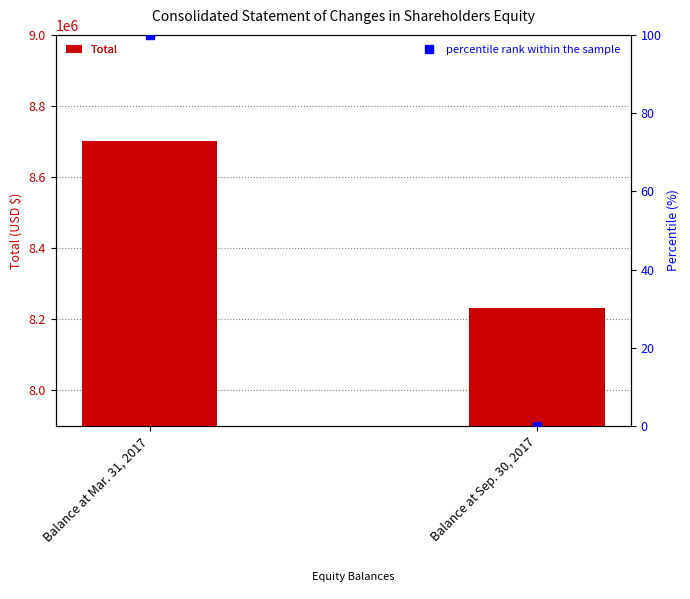

Rank the series at Balance at Mar. 31, 2017 from highest to lowest value.

Total, percentile rank within the sample